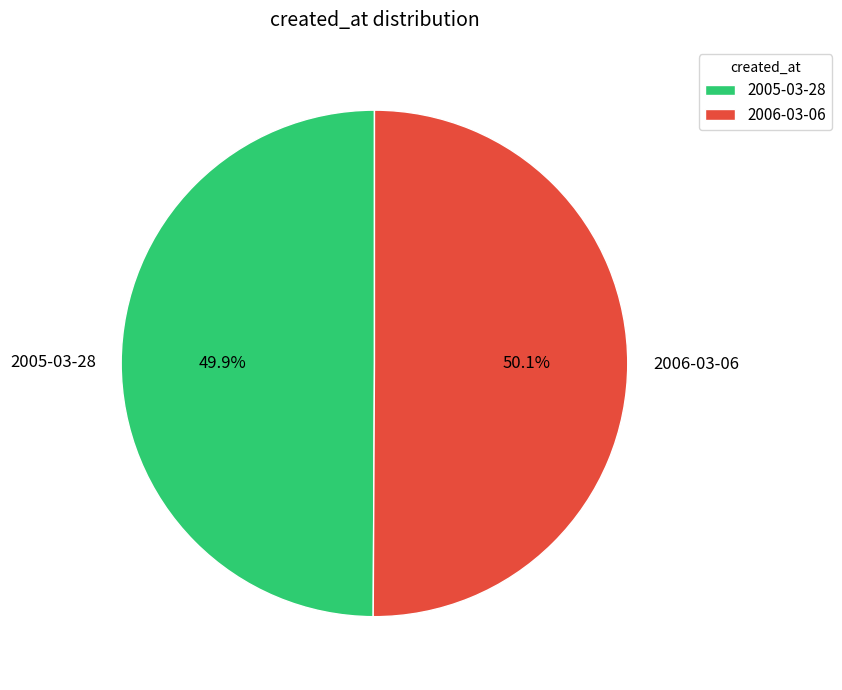

The 2005-03-28 slice represents 50% of the pie. True or false?

True